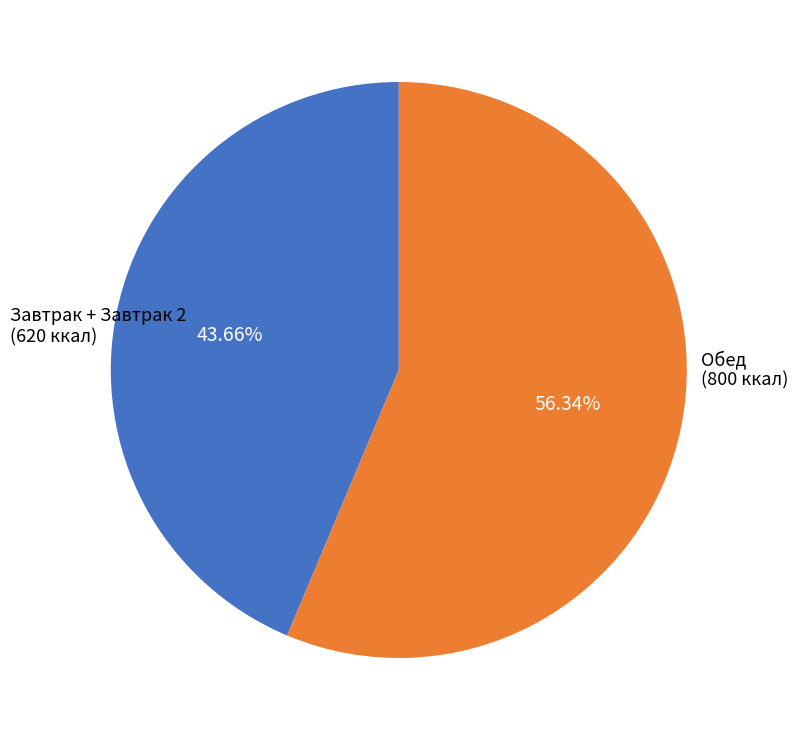

How many segments does this pie chart have?

2